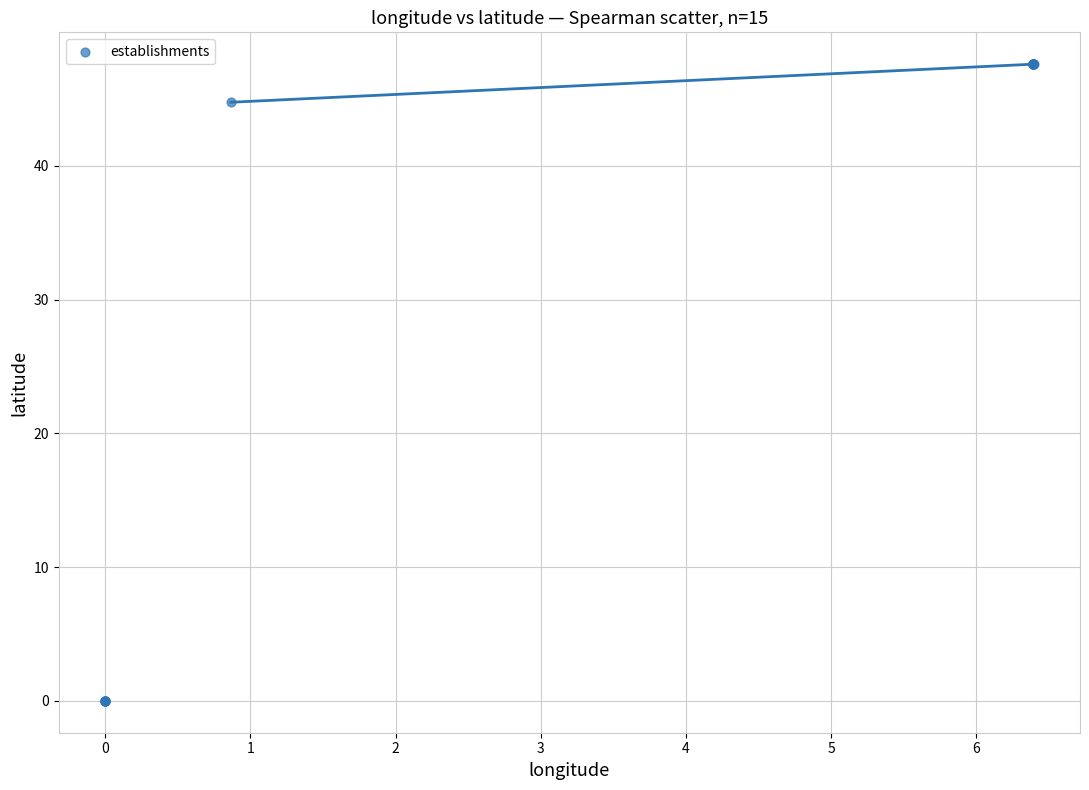

What Y value in the scatter plot is closest to 23?

44.7